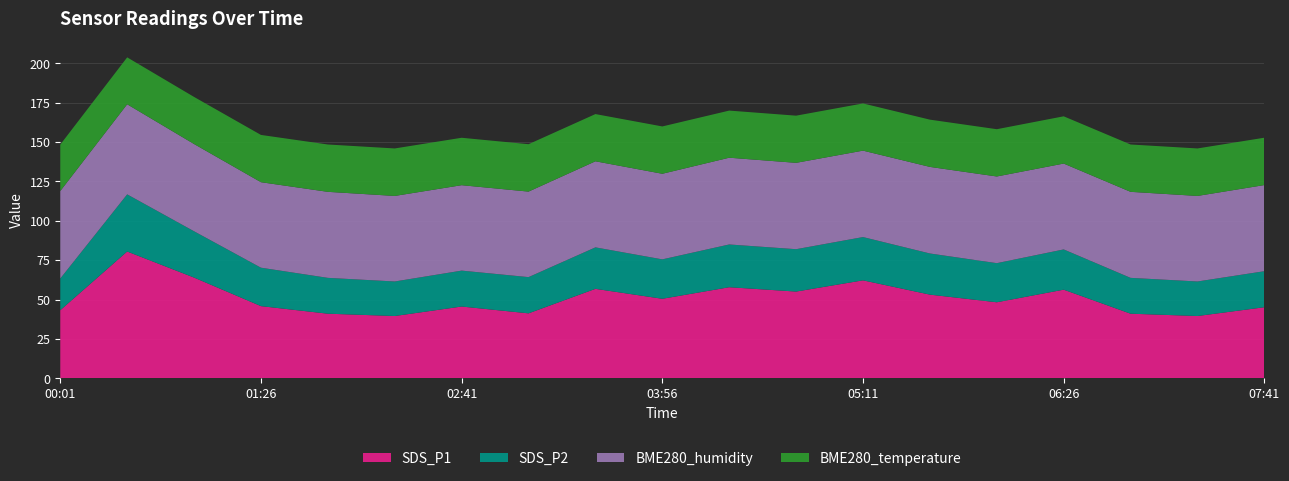

Reading left to right, list all the values displayed in this chart.

SDS_P1: 43.2	80.5	63.9	45.8	41.0	39.5	45.5	41.2	56.8	50.5	57.8	55.0	62.2	53.1	48.2	56.2	41.0	39.5	45.1
SDS_P2: 20.1	36.3	29.4	24.4	22.8	21.9	22.8	23.0	26.3	25.0	27.1	26.9	27.5	26.1	24.8	25.6	22.8	21.9	22.9
BME280_humidity: 55.5	57.2	55.4	54.3	54.6	54.3	54.2	54.3	54.6	54.3	55.1	54.8	54.9	55.0	55.0	54.5	54.6	54.3	54.7
BME280_temperature: 29.5	29.8	29.9	30.0	30.1	30.1	30.1	30.1	30.0	30.0	29.9	29.9	30.0	30.0	30.0	30.0	30.1	30.1	30.1